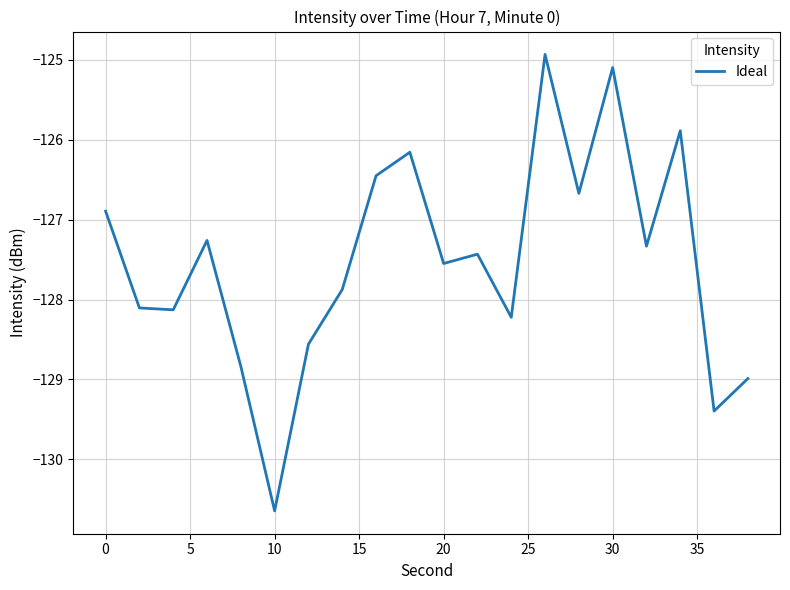

How many interior local peaks (higher than both neighbors) does the data have?

6